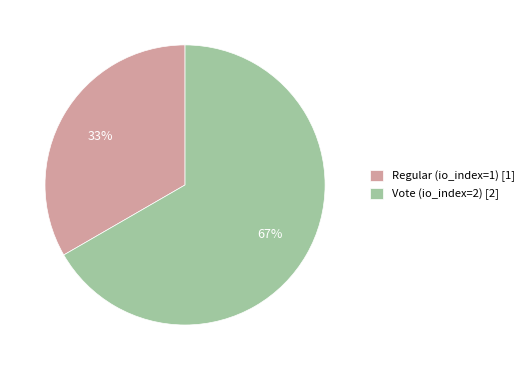

To the nearest percent, what is the combined percentage of Vote (io_index=2) [2] and Regular (io_index=1) [1]?

100%